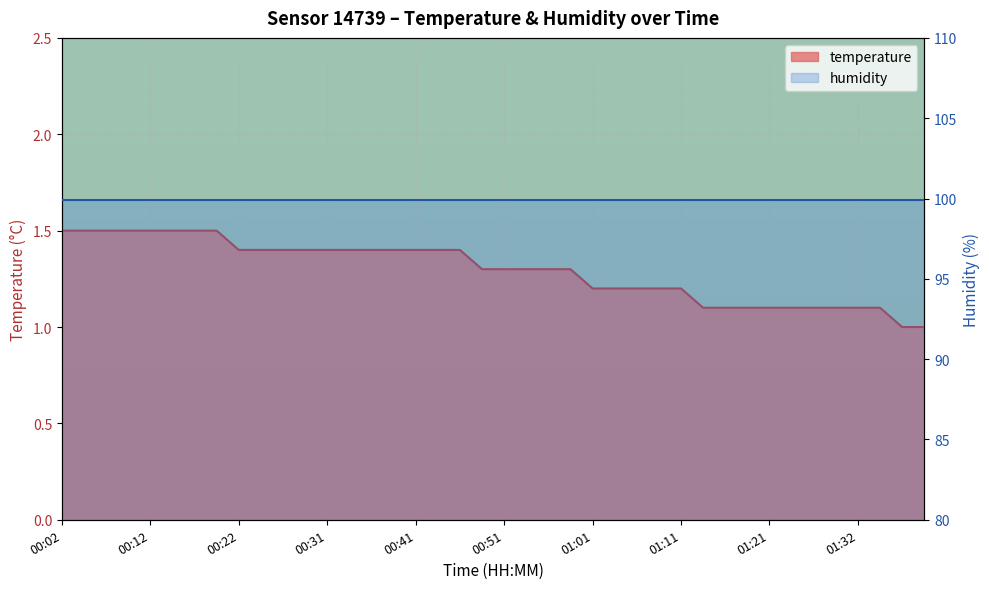

Count the number of values greater than 1.

38